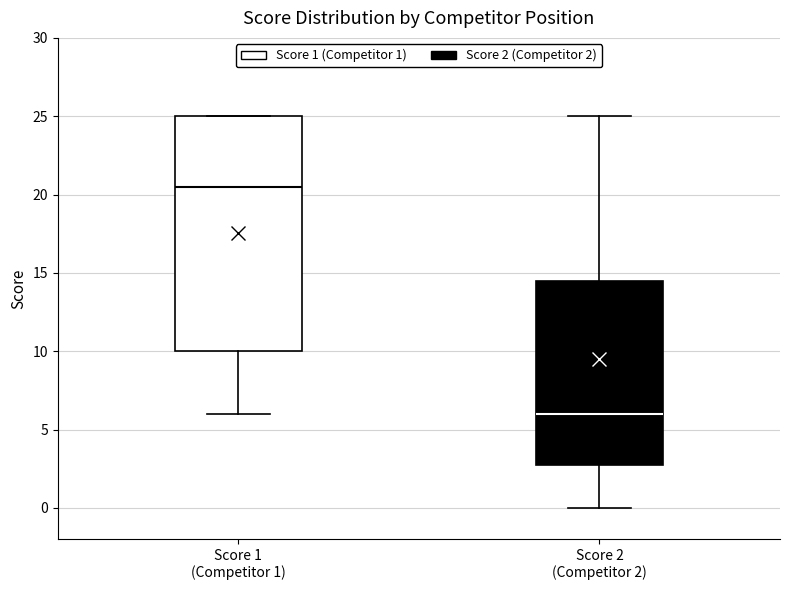

Reading left to right, read every box against the y-axis: the position of its median line, the range the box covers, and the ends of its whiskers. The values are not printed on the chart, so give them approximately, as read against the axis.

Score 1 (Competitor 1): median 20.5, box 10.0 to 25.0, whiskers 6.0 to 25.0
Score 2 (Competitor 2): median 6.0, box 3.0 to 14.5, whiskers 0.0 to 25.0